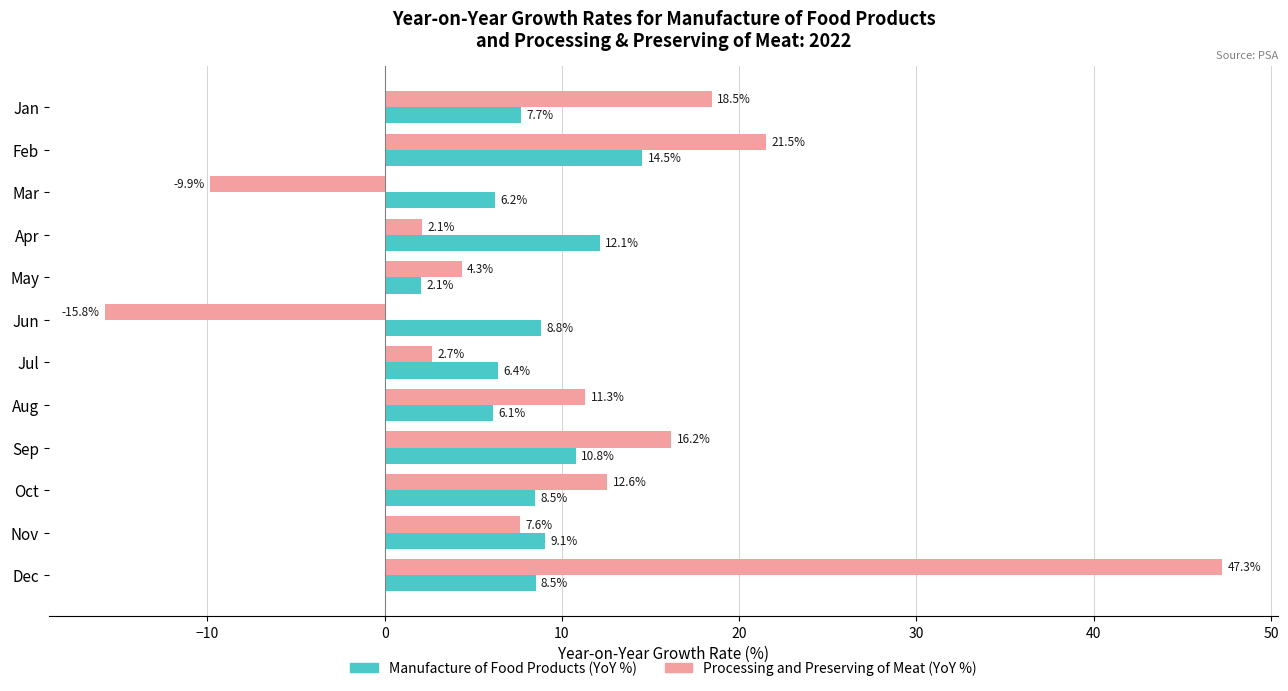

What is the difference between the second highest and minimum values in the Processing and Preserving of Meat (YoY %) series?

37.3